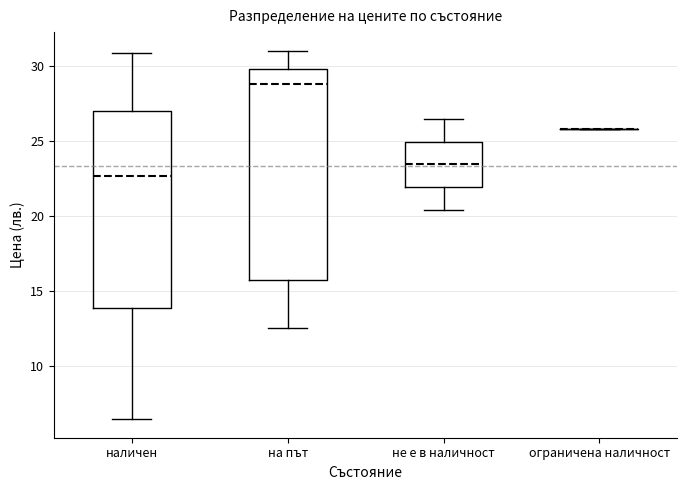

Where is the upper edge of the box for не е в наличност on the y-axis? The values are not printed on the chart, so give them approximately, as read against the axis.

25.0